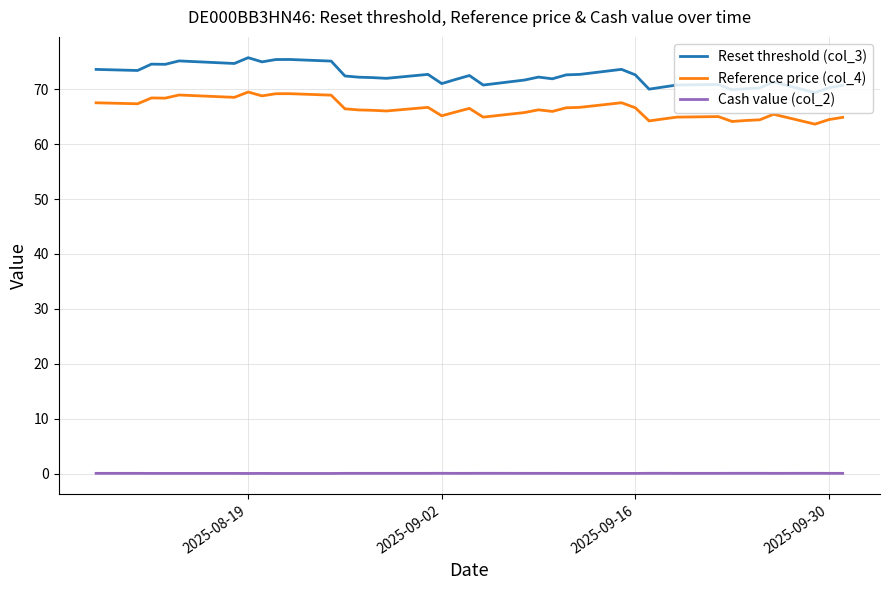

Rank the series by their maximum value, from lowest to highest.

Cash value (col_2), Reference price (col_4), Reset threshold (col_3)